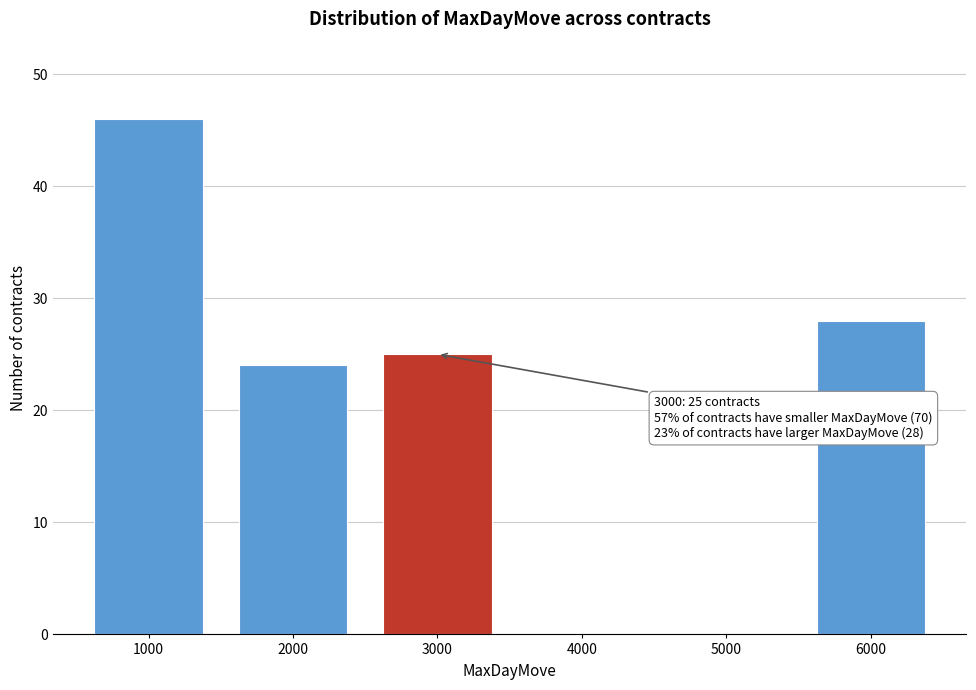

Reading left to right, transcribe all the data shown in this chart.

1000=46	2000=24	3000=25	4000=0	5000=0	6000=28